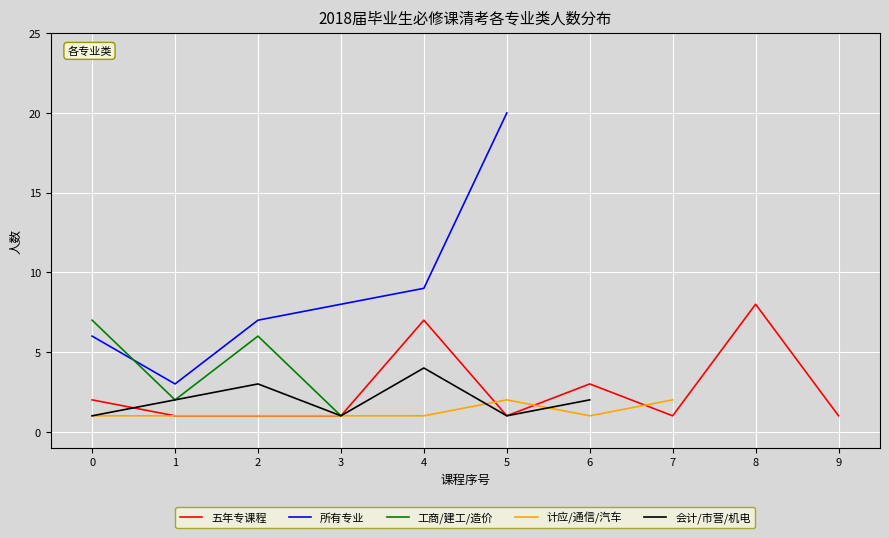

Is it true that 五年专课程 equals 1 at 0?

False